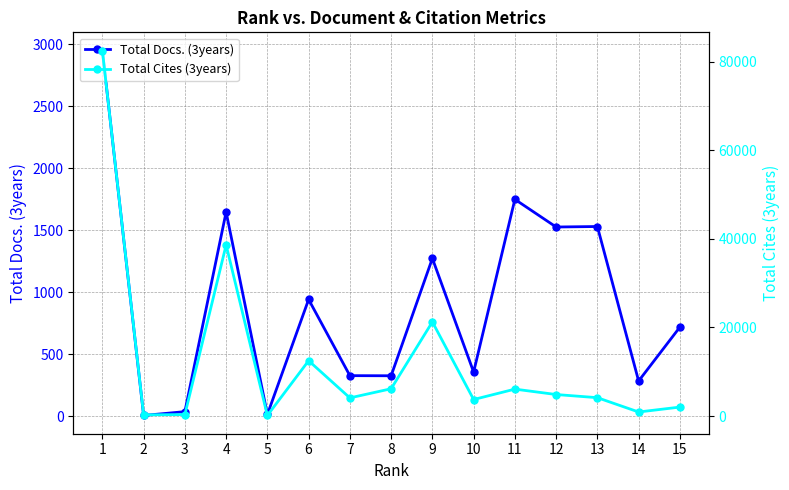

Which series has the largest total across all categories?

Total Cites (3years)